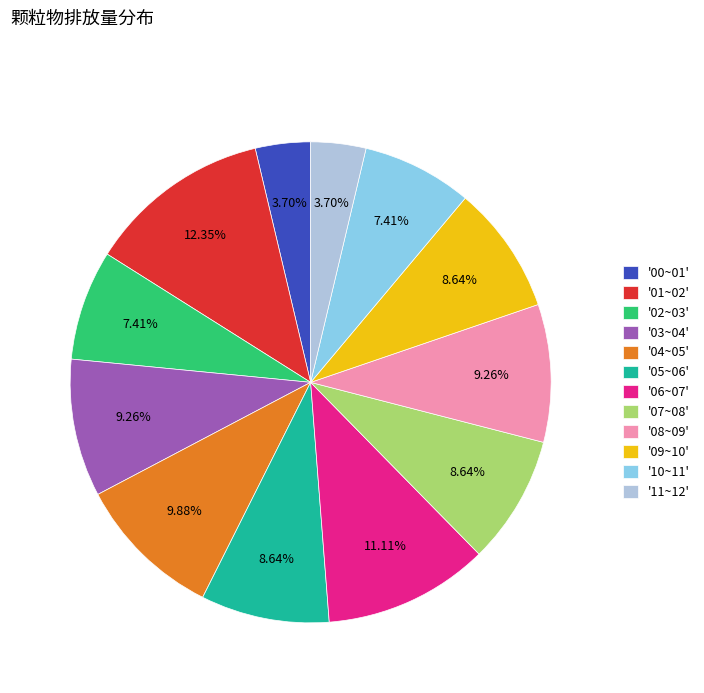

To the nearest percent, what is the difference between the largest and smallest slice percentages?

9%